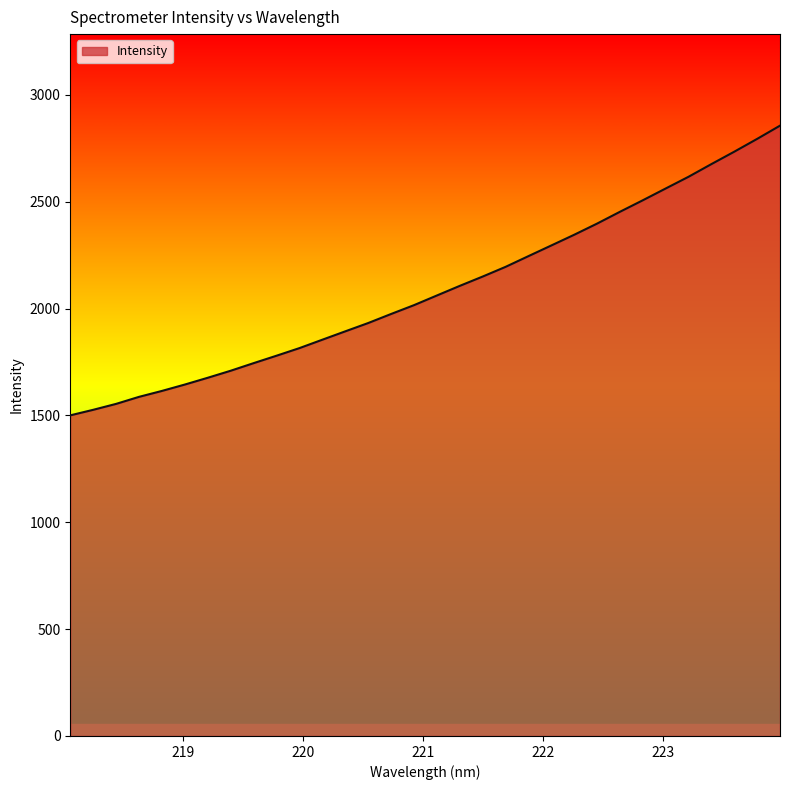

What is the difference between the maximum and minimum values?

1355.6